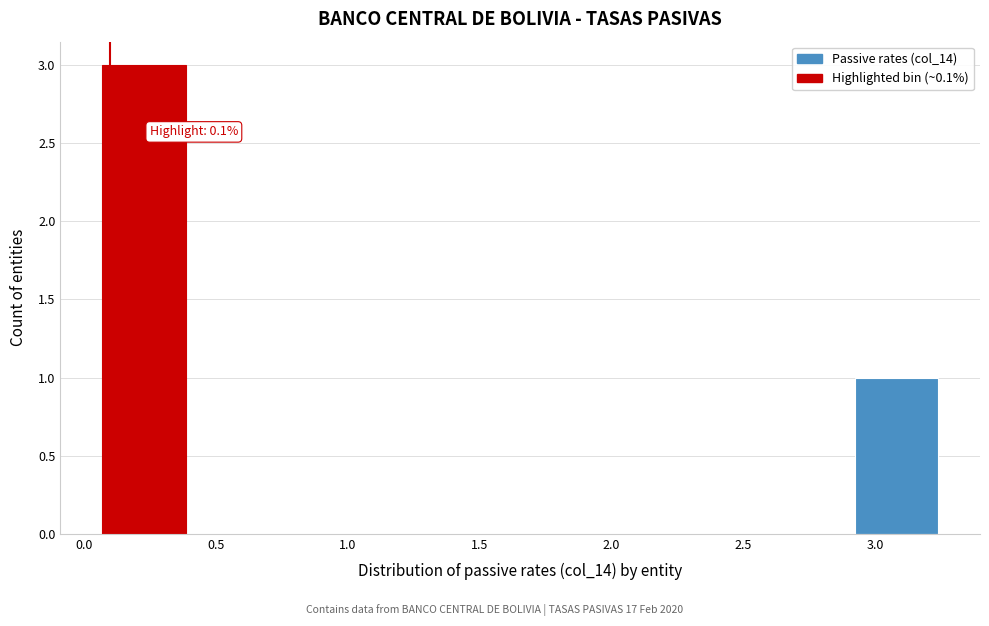

Over which range of the x-axis is the bar tallest?

0.05 to 0.40